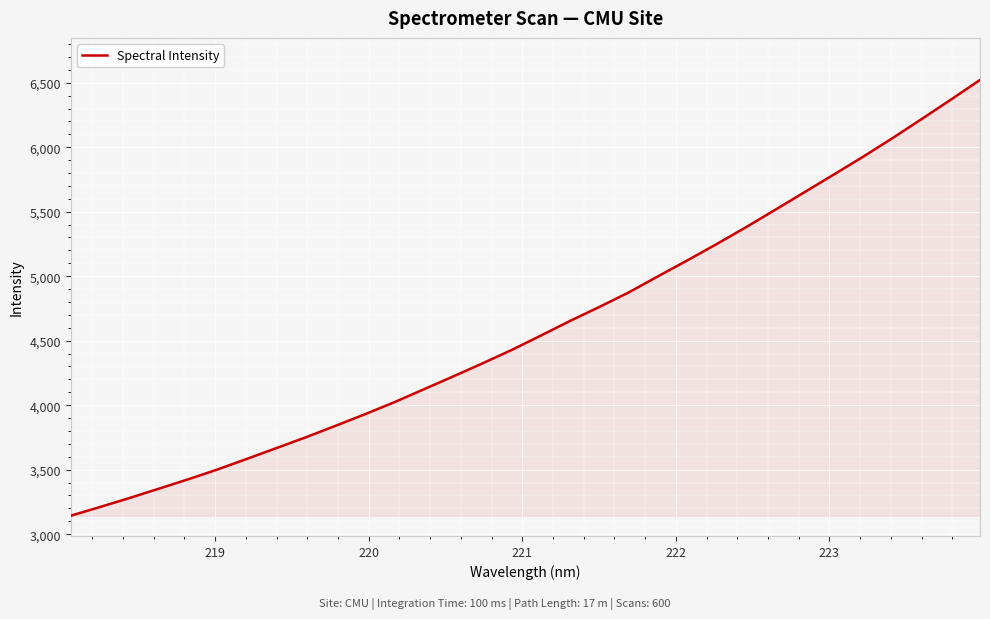

What is the greatest value displayed?

6521.5